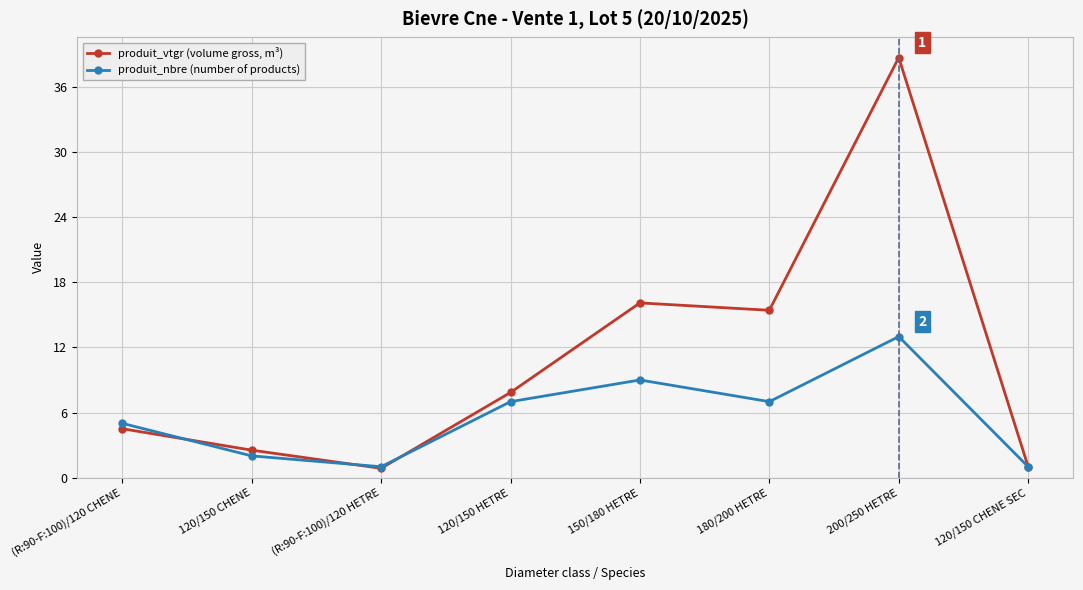

What is the approximate value of produit_vtgr (volume gross, m³) at (R:90-F:100)/120 CHENE?

4.5